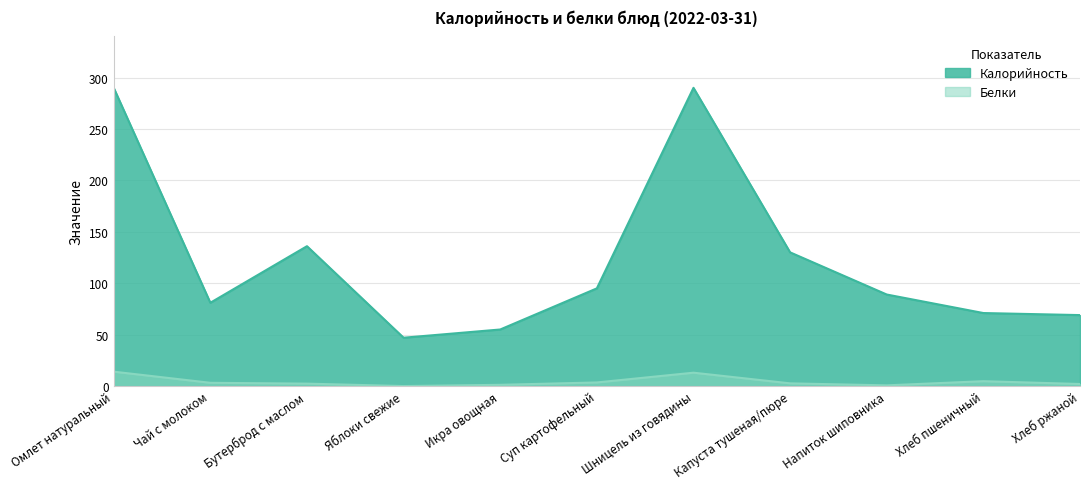

Rank the series by their maximum value, from highest to lowest.

Калорийность, Белки